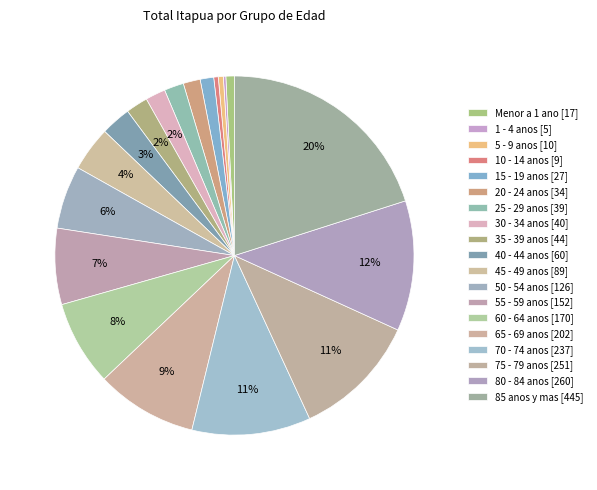

Combined, what portion of the pie is 35 - 39 anos and 25 - 29 anos?

3.7%